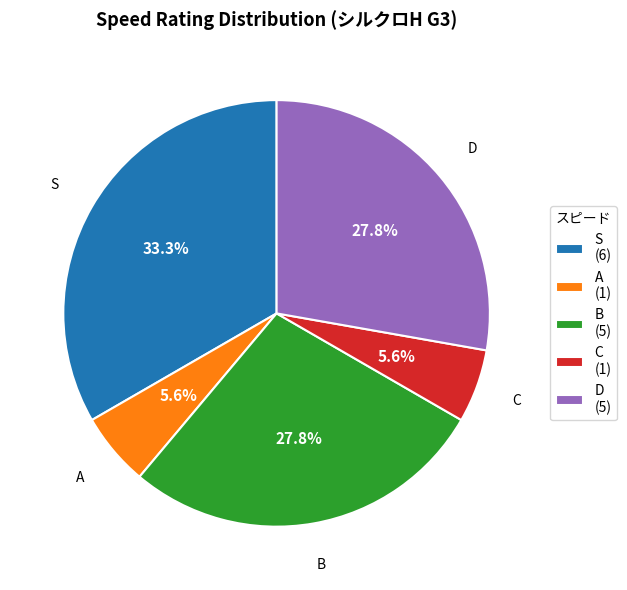

What portion of the pie excludes D?

72.2%